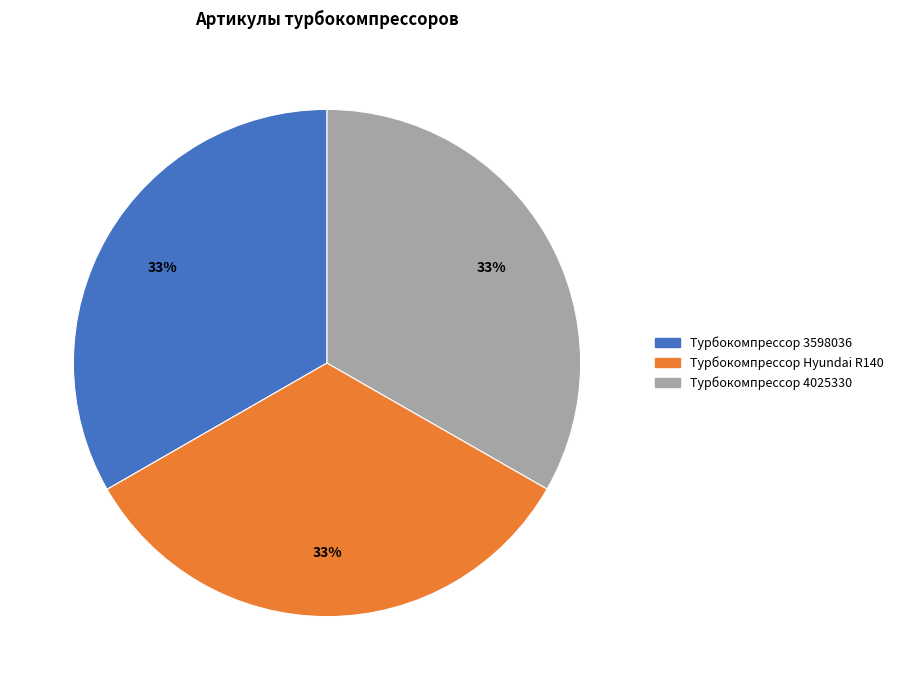

Is it true that Турбокомпрессор Hyundai R140 is 33% of the pie?

True